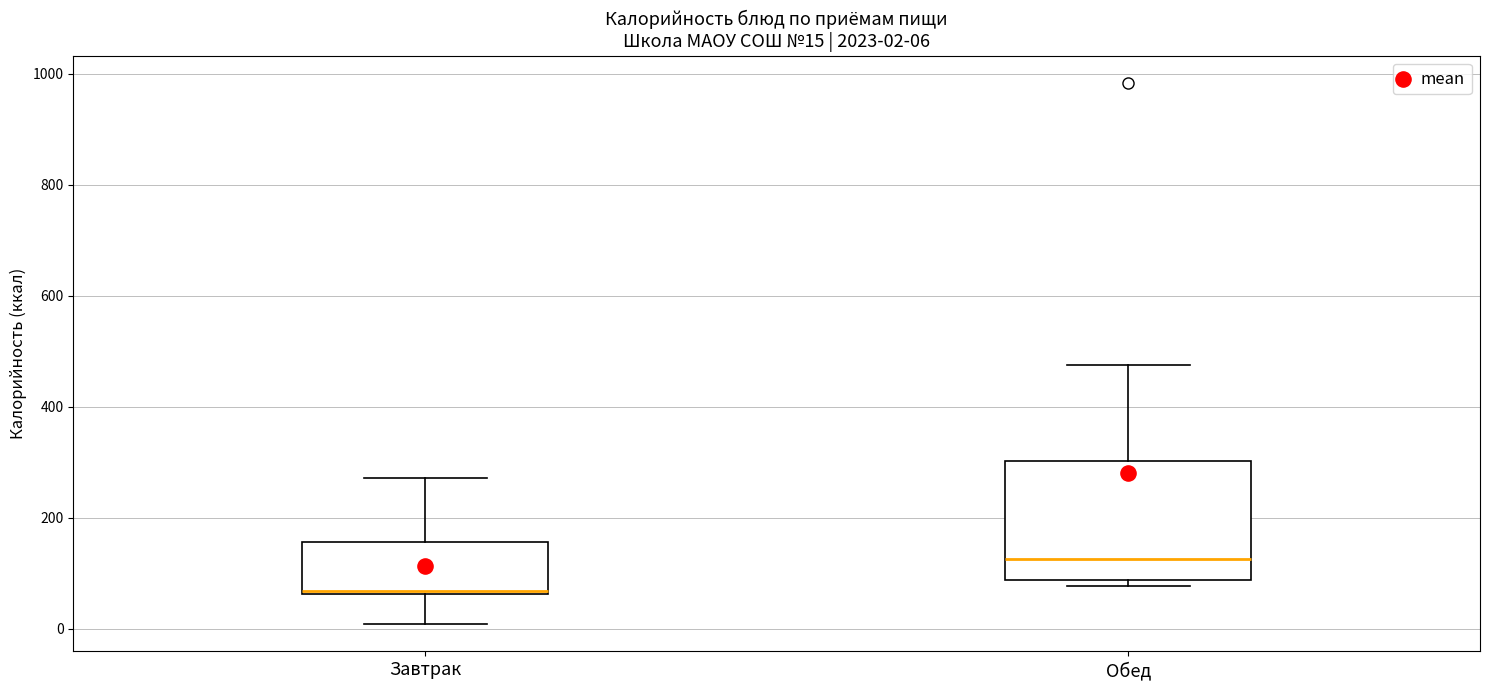

Which box is the tallest, from its lower edge to its upper edge?

Обед